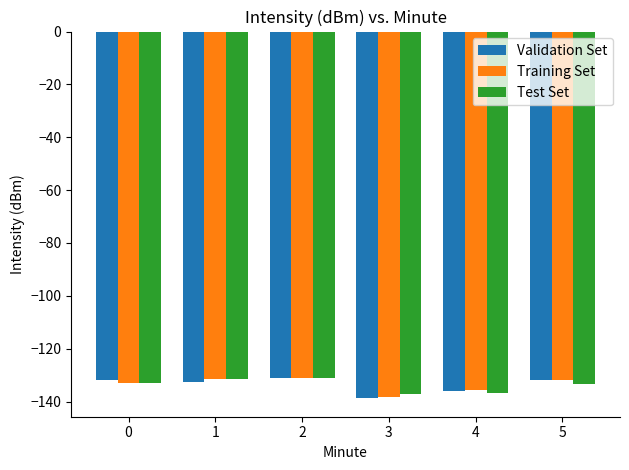

What is the minimum value shown in the chart?

-138.8